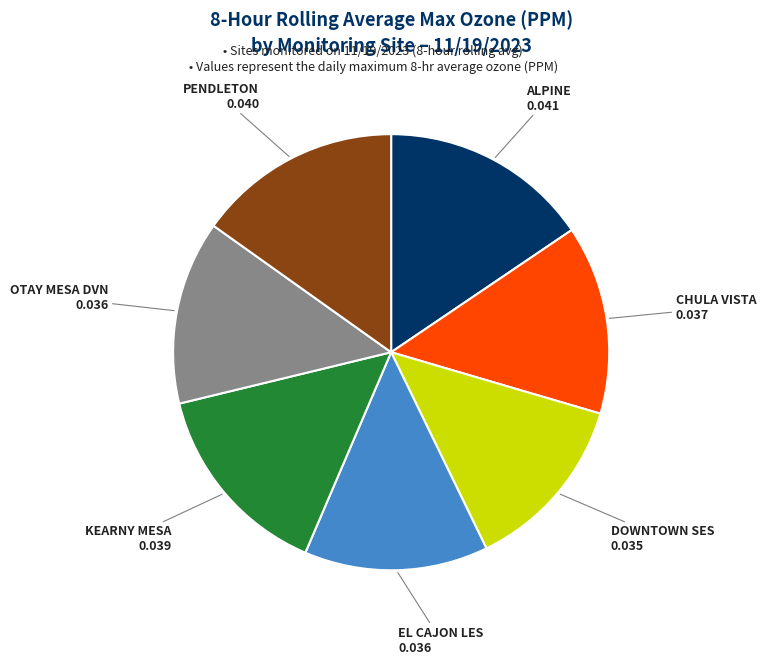

Is there any slice that represents more than half of the pie?

No